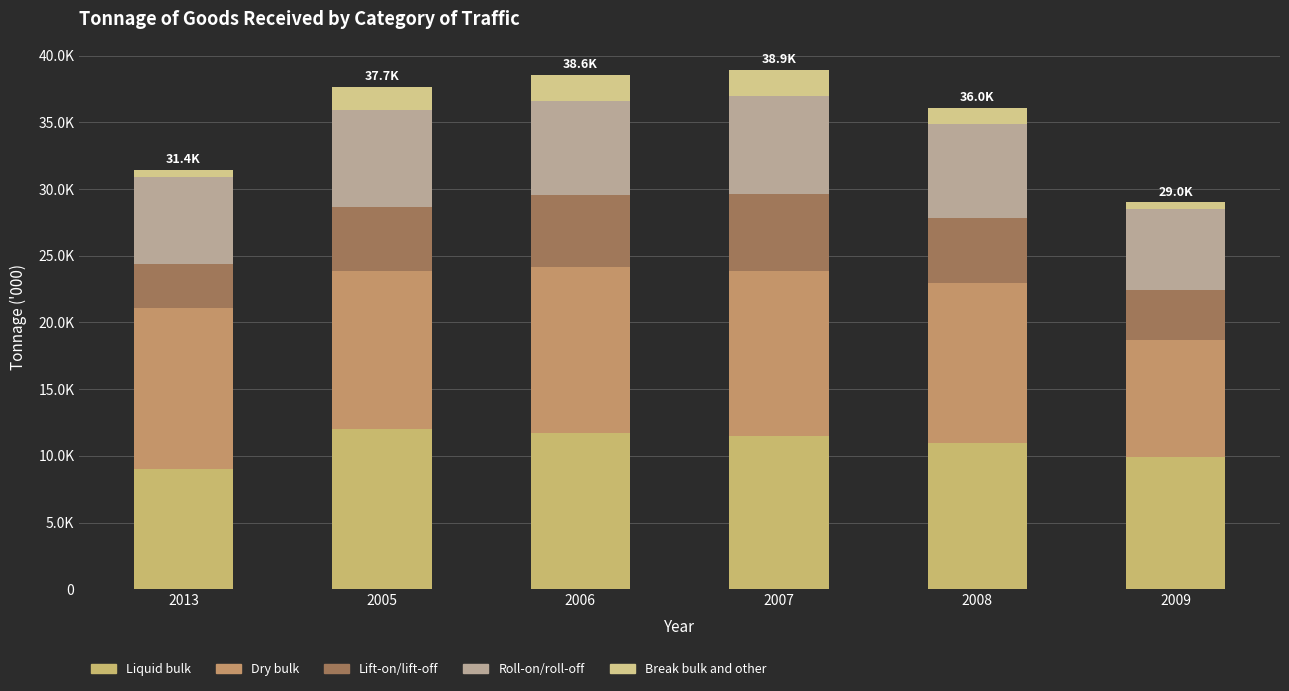

What is the label of the 4th bar from the left?

2007